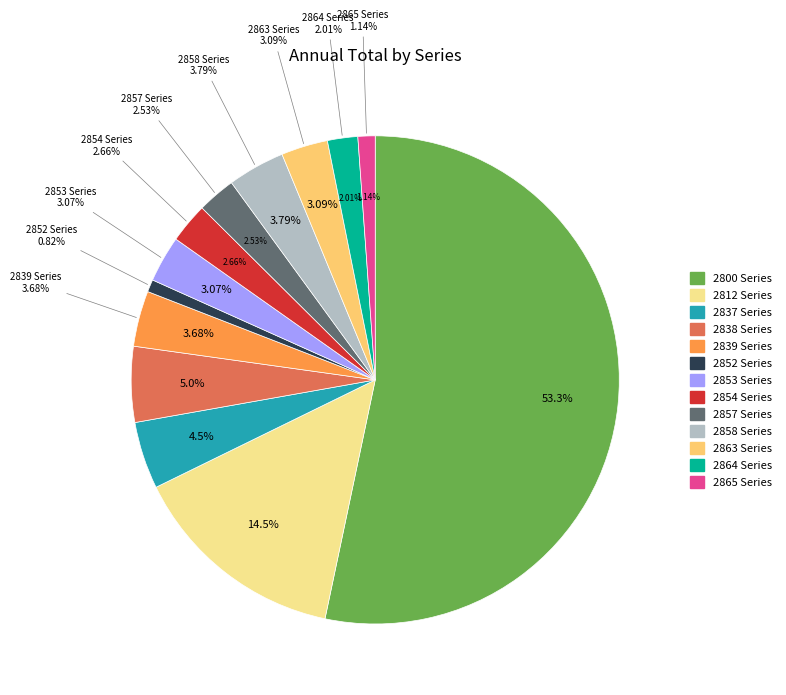

To the nearest percent, what percentage of the pie is 2858?

4%